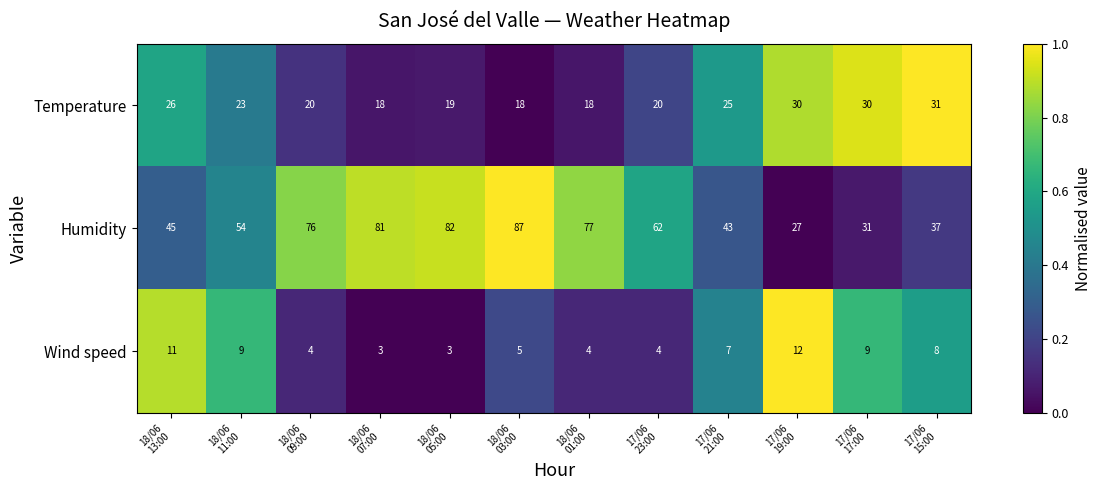

What is the difference between the second highest and minimum values in the Wind speed series?

8